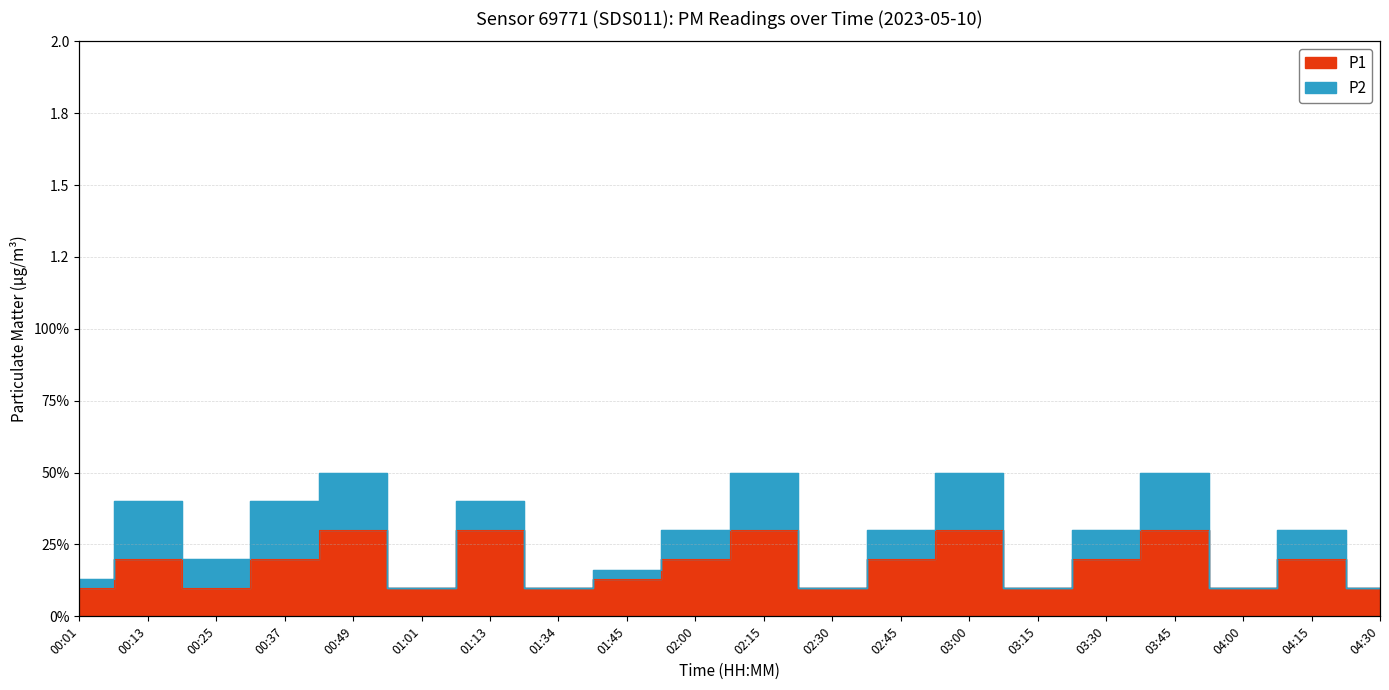

What is the value of the 12th point from the left?

0.1